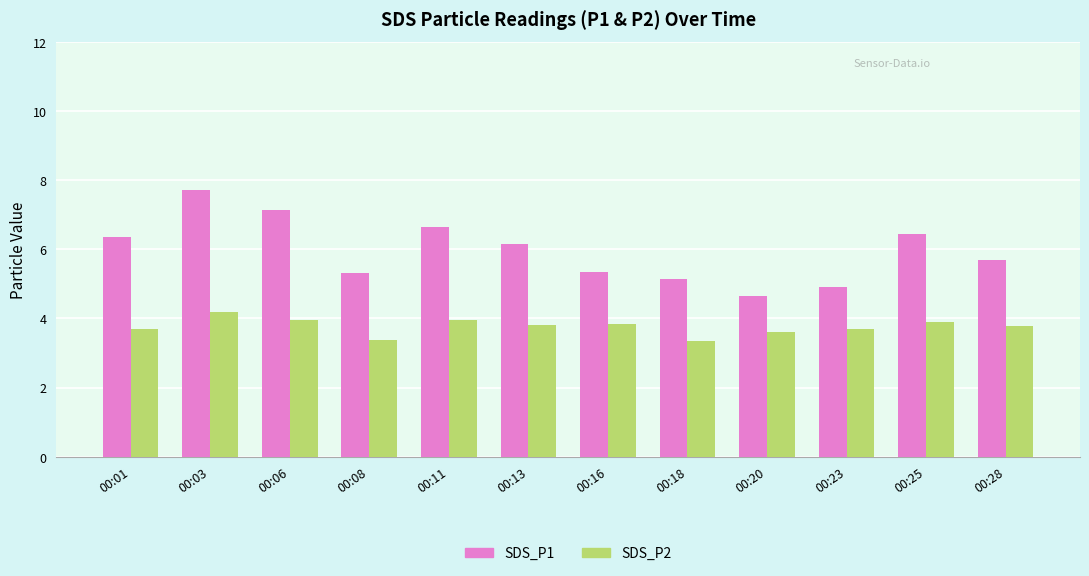

What is the difference between the maximum and minimum values in the SDS_P2 series?

0.8